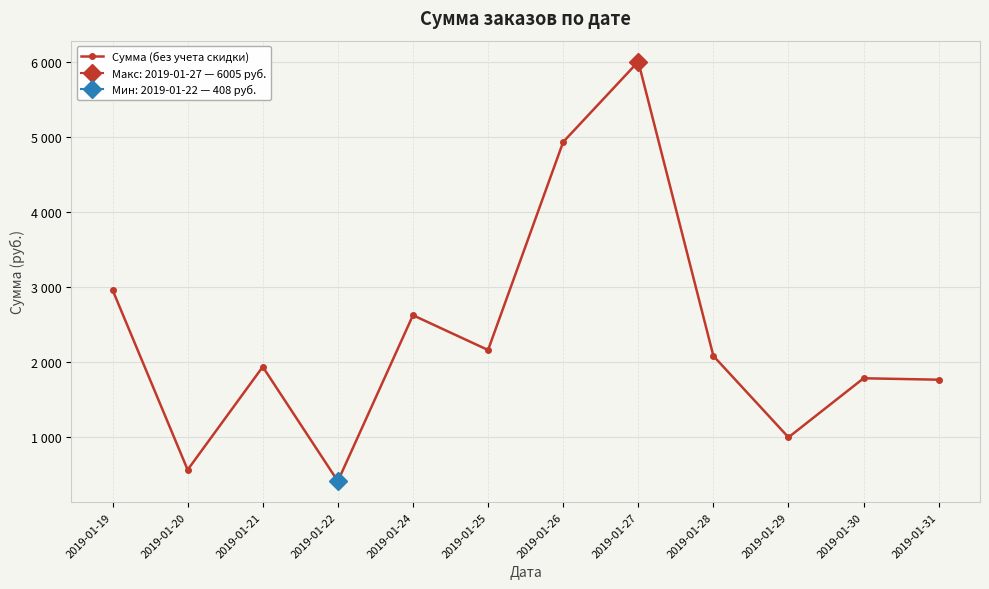

How many interior local valleys (lower than both neighbors) does the data have?

4